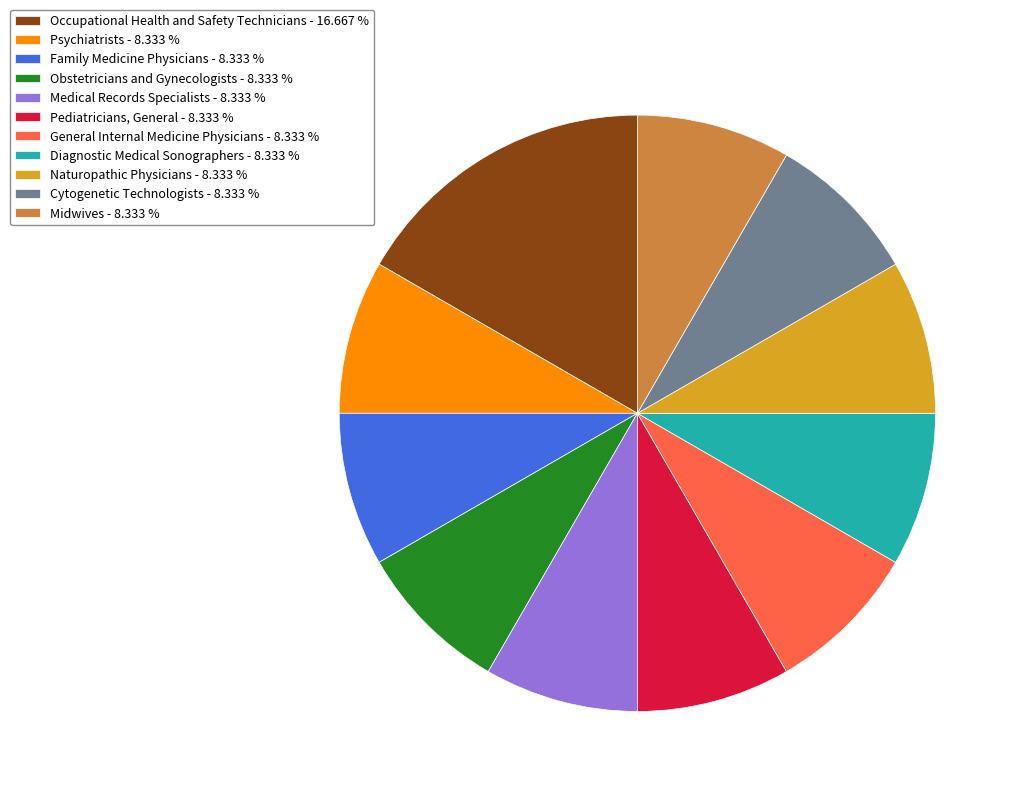

The Midwives slice represents 8% of the pie. True or false?

True